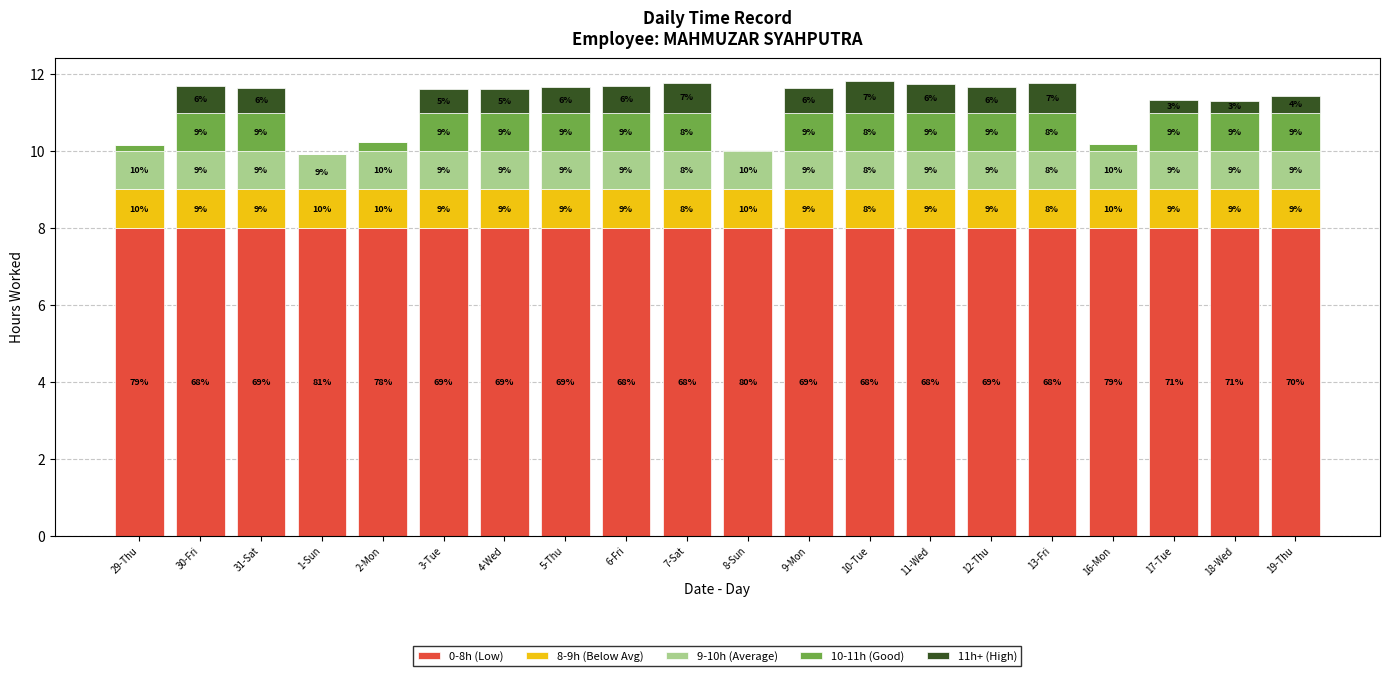

True or false: 9-10h (Average) has a value of 1.0 at 29-Thu.

True